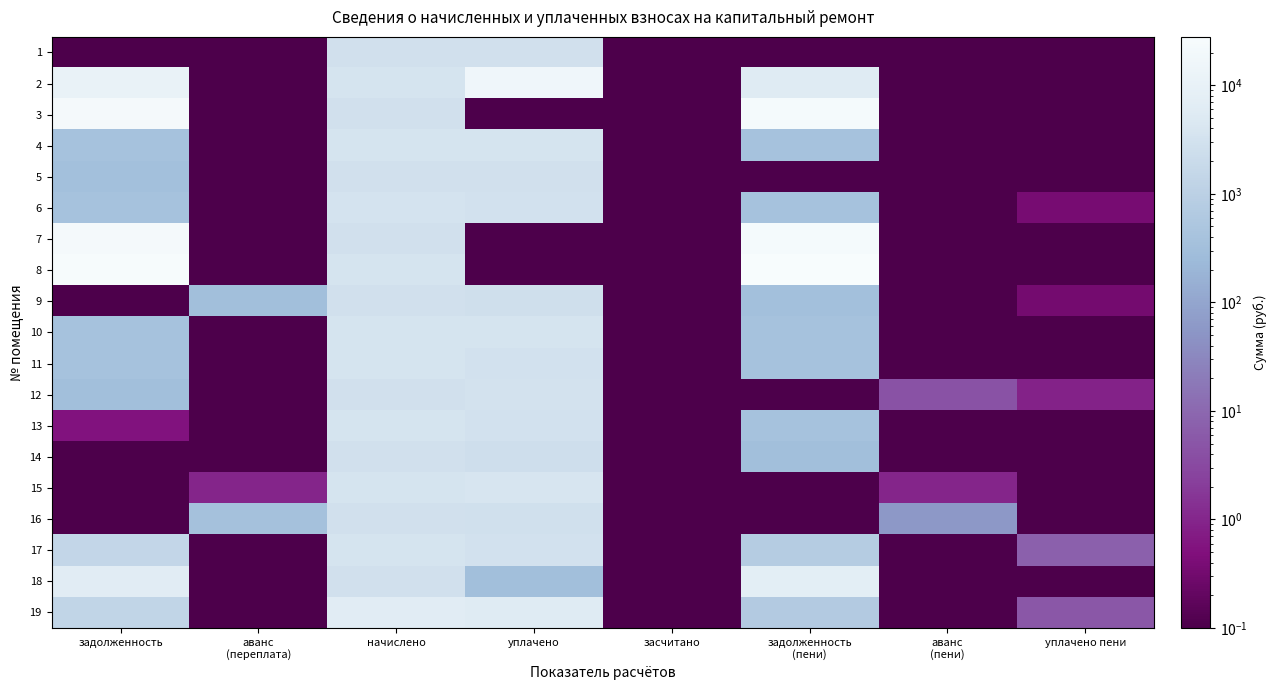

Reading left to right, transcribe all the data shown in this chart.

1: задолженность=0.1	аванс
(переплата)=0.1	начислено=2876.3	уплачено=2876.3	засчитано=0.1	задолженность
(пени)=0.1	аванс
(пени)=0.1	уплачено пени=0.1
2: задолженность=10557.4	аванс
(переплата)=0.1	начислено=3391.5	уплачено=17000.0	засчитано=0.1	задолженность
(пени)=5724.9	аванс
(пени)=0.1	уплачено пени=0.1
3: задолженность=22503.3	аванс
(переплата)=0.1	начислено=2914.5	уплачено=0.1	засчитано=0.1	задолженность
(пени)=23900.9	аванс
(пени)=0.1	уплачено пени=0.1
4: задолженность=377.4	аванс
(переплата)=0.1	начислено=3396.2	уплачено=3396.2	засчитано=0.1	задолженность
(пени)=377.4	аванс
(пени)=0.1	уплачено пени=0.1
5: задолженность=323.3	аванс
(переплата)=0.1	начислено=2909.7	уплачено=2909.7	засчитано=0.1	задолженность
(пени)=0.1	аванс
(пени)=0.1	уплачено пени=0.1
6: задолженность=375.5	аванс
(переплата)=0.1	начислено=3381.9	уплачено=3006.2	засчитано=0.1	задолженность
(пени)=376.4	аванс
(пени)=0.1	уплачено пени=0.4
7: задолженность=22208.7	аванс
(переплата)=0.1	начислено=2876.3	уплачено=0.1	засчитано=0.1	задолженность
(пени)=23588.0	аванс
(пени)=0.1	уплачено пени=0.1
8: задолженность=26223.2	аванс
(переплата)=0.1	начислено=3396.2	уплачено=0.1	засчитано=0.1	задолженность
(пени)=27851.8	аванс
(пени)=0.1	уплачено пени=0.1
9: задолженность=0.1	аванс
(переплата)=321.9	начислено=2904.9	уплачено=2581.3	засчитано=0.1	задолженность
(пени)=323.6	аванс
(пени)=0.1	уплачено пени=0.3
10: задолженность=380.0	аванс
(переплата)=0.1	начислено=3420.1	уплачено=3420.1	засчитано=0.1	задолженность
(пени)=380.0	аванс
(пени)=0.1	уплачено пени=0.1
11: задолженность=379.5	аванс
(переплата)=0.1	начислено=3415.3	уплачено=3035.8	засчитано=0.1	задолженность
(пени)=379.5	аванс
(пени)=0.1	уплачено пени=0.1
12: задолженность=311.1	аванс
(переплата)=0.1	начислено=2866.8	уплачено=3189.6	засчитано=0.1	задолженность
(пени)=0.1	аванс
(пени)=4.4	уплачено пени=0.9
13: задолженность=0.5	аванс
(переплата)=0.1	начислено=3424.9	уплачено=3043.5	засчитано=0.1	задолженность
(пени)=380.5	аванс
(пени)=0.1	уплачено пени=0.1
14: задолженность=0.1	аванс
(переплата)=0.1	начислено=2842.9	уплачено=2527.0	засчитано=0.1	задолженность
(пени)=315.9	аванс
(пени)=0.1	уплачено пени=0.1
15: задолженность=0.1	аванс
(переплата)=1.0	начислено=3420.1	уплачено=3801.1	засчитано=0.1	задолженность
(пени)=0.1	аванс
(пени)=1.0	уплачено пени=0.1
16: задолженность=0.1	аванс
(переплата)=364.0	начислено=2862.0	уплачено=2664.1	засчитано=0.1	задолженность
(пени)=0.1	аванс
(пени)=60.0	уплачено пени=0.1
17: задолженность=1516.7	аванс
(переплата)=0.1	начислено=3401.0	уплачено=3023.1	засчитано=0.1	задолженность
(пени)=755.8	аванс
(пени)=0.1	уплачено пени=7.6
18: задолженность=6323.1	аванс
(переплата)=0.1	начислено=2871.5	уплачено=319.1	засчитано=0.1	задолженность
(пени)=7407.6	аванс
(пени)=0.1	уплачено пени=0.1
19: задолженность=1386.5	аванс
(переплата)=0.1	начислено=6239.2	уплачено=5545.9	засчитано=0.1	задолженность
(пени)=693.2	аванс
(пени)=0.1	уплачено пени=5.4